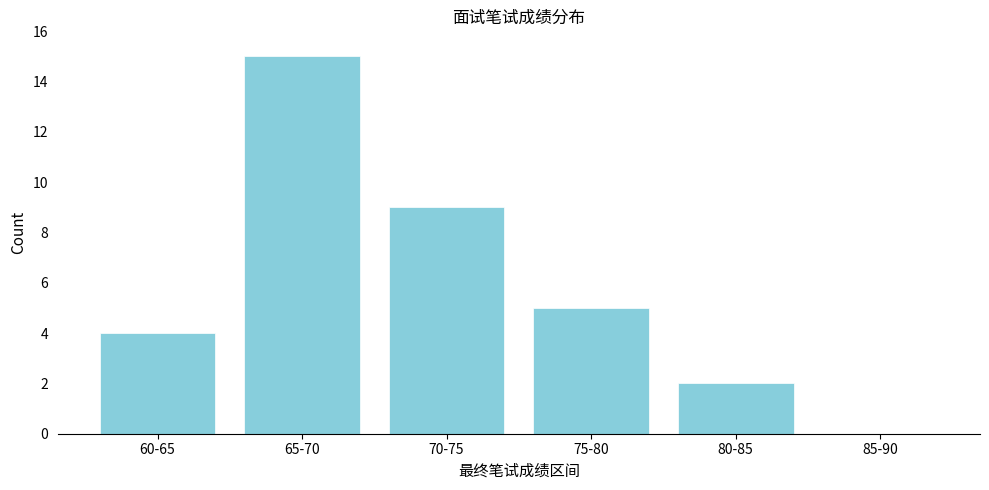

Reading left to right, list all the values displayed in this chart.

60-65=4	65-70=15	70-75=9	75-80=5	80-85=2	85-90=0